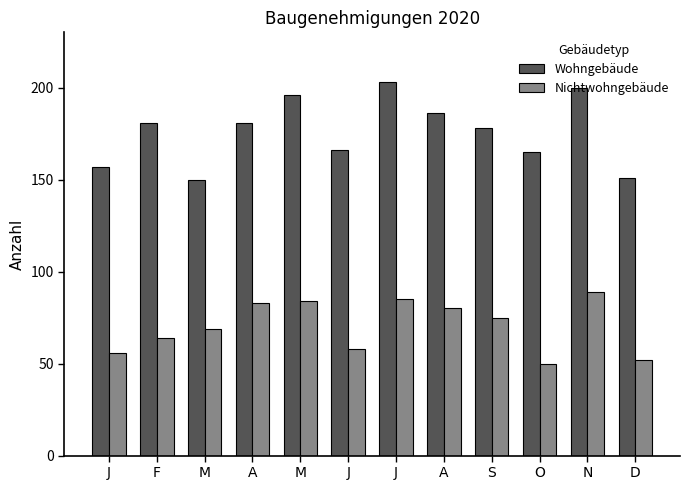

Is it true that Wohngebäude equals 200 at N?

True